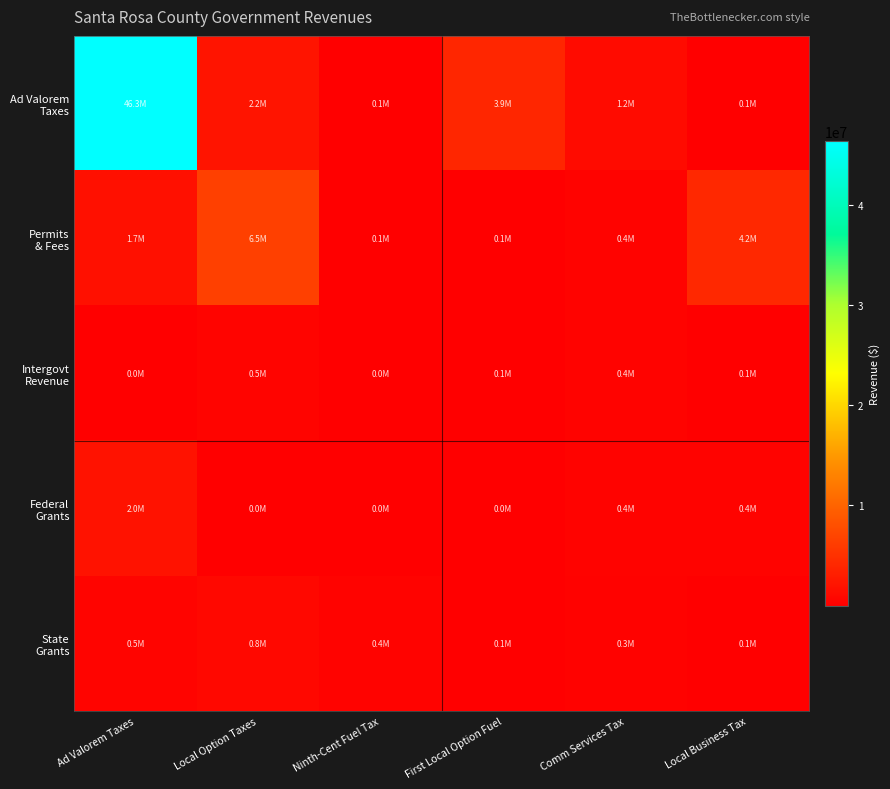

Between Ad Valorem Taxes and First Local Option Fuel, which series saw the biggest shift?

Ad Valorem Taxes